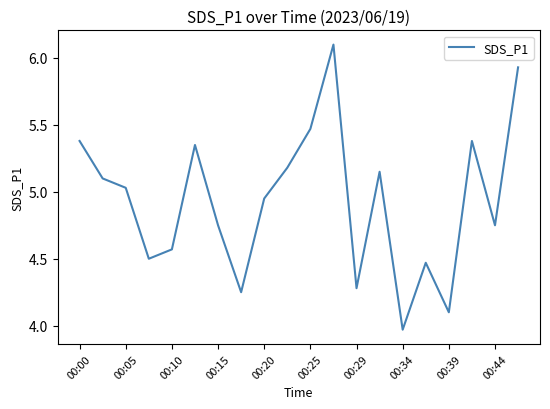

What is the difference between the maximum and minimum values?

2.1